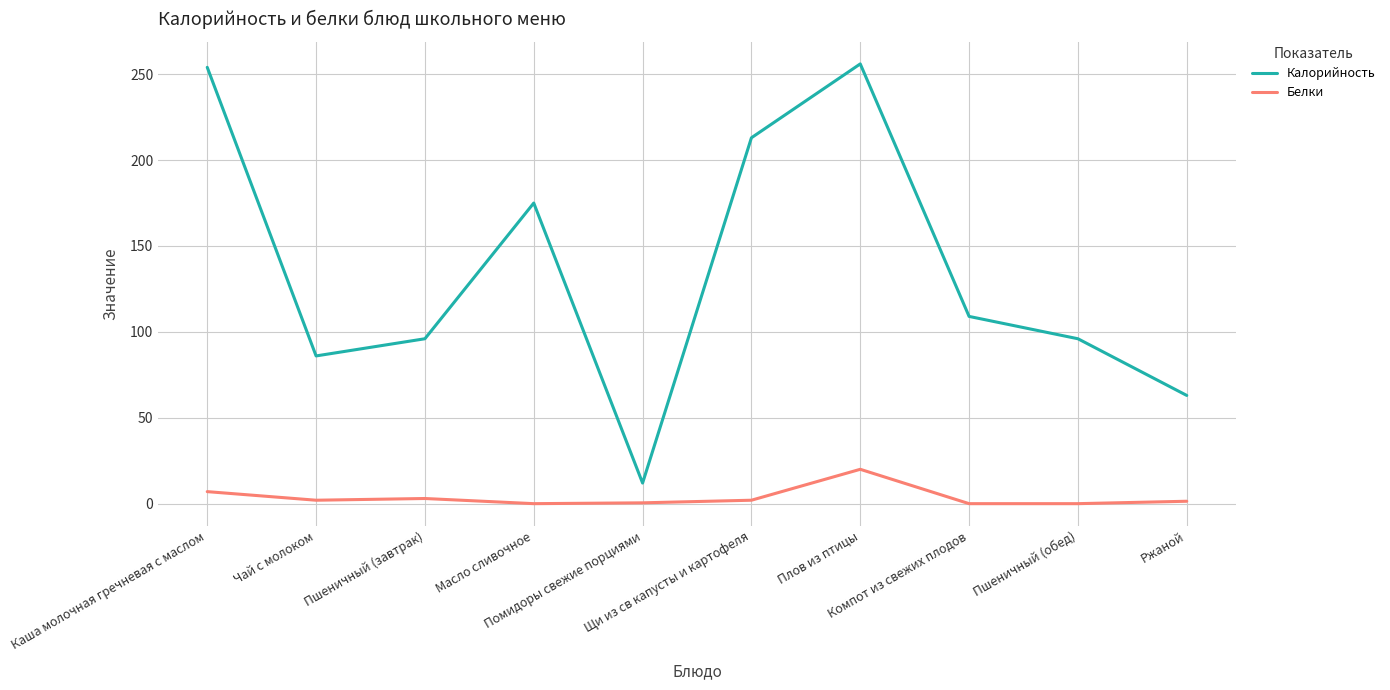

What is the greatest value displayed?

256.0